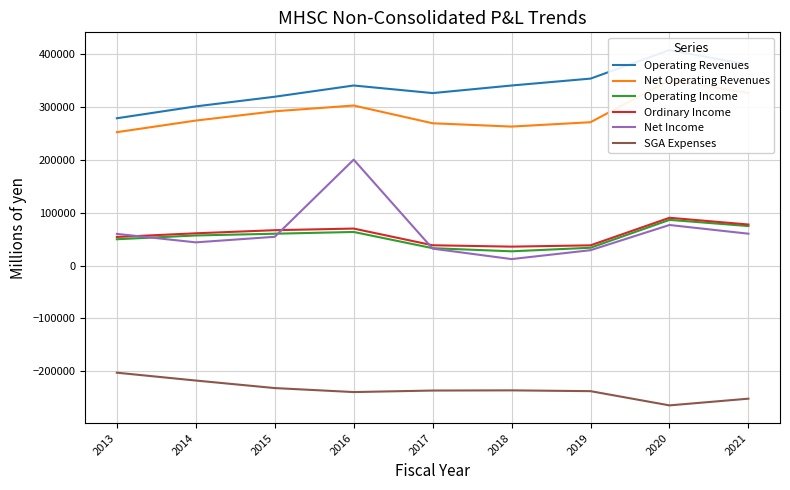

What is the sum of all Operating Revenues values?

3052404